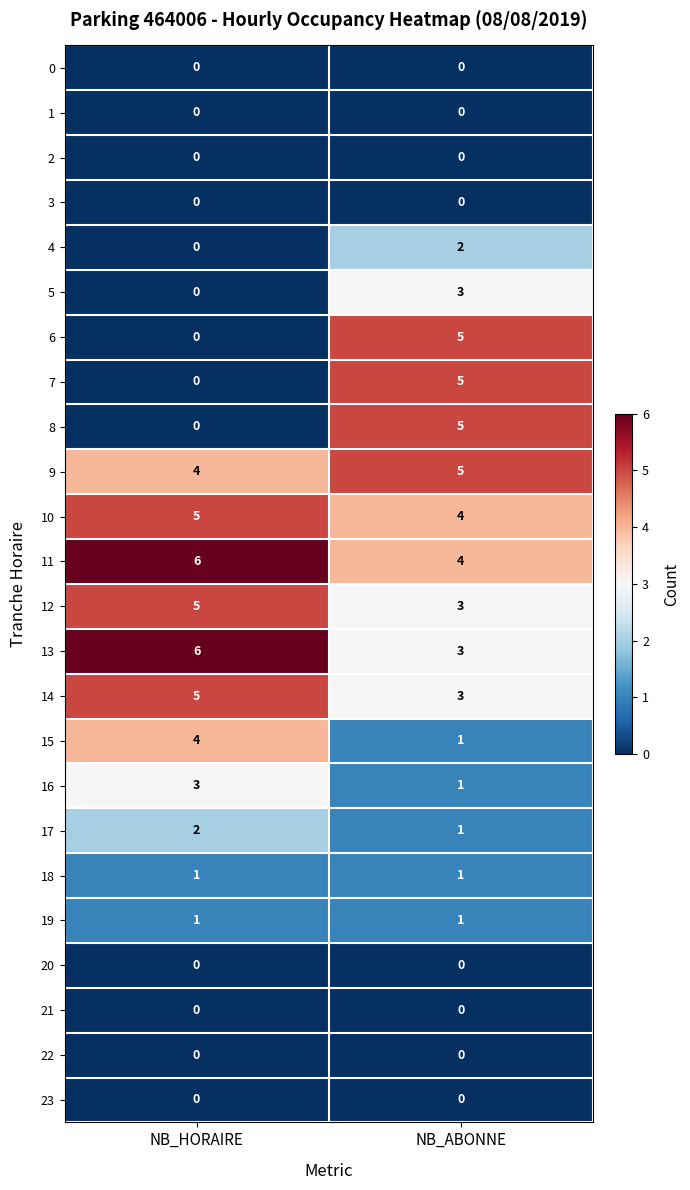

What is the total value across all series at NB_ABONNE?

47